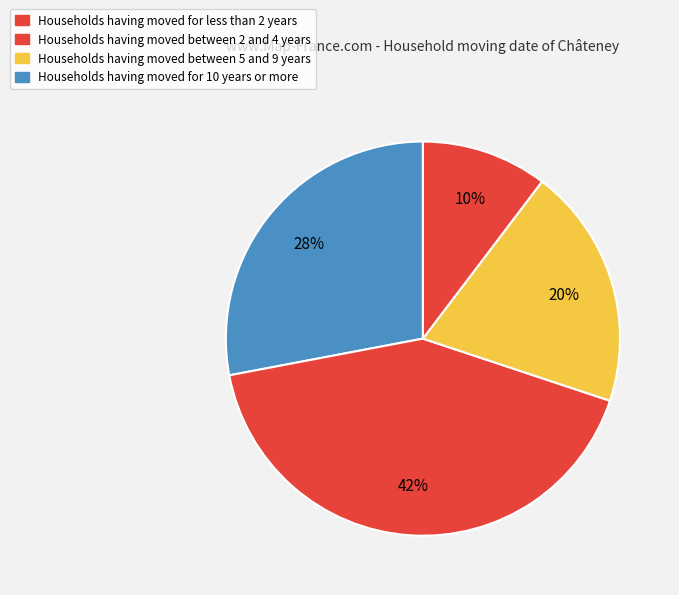

How many slices are in this pie chart?

4